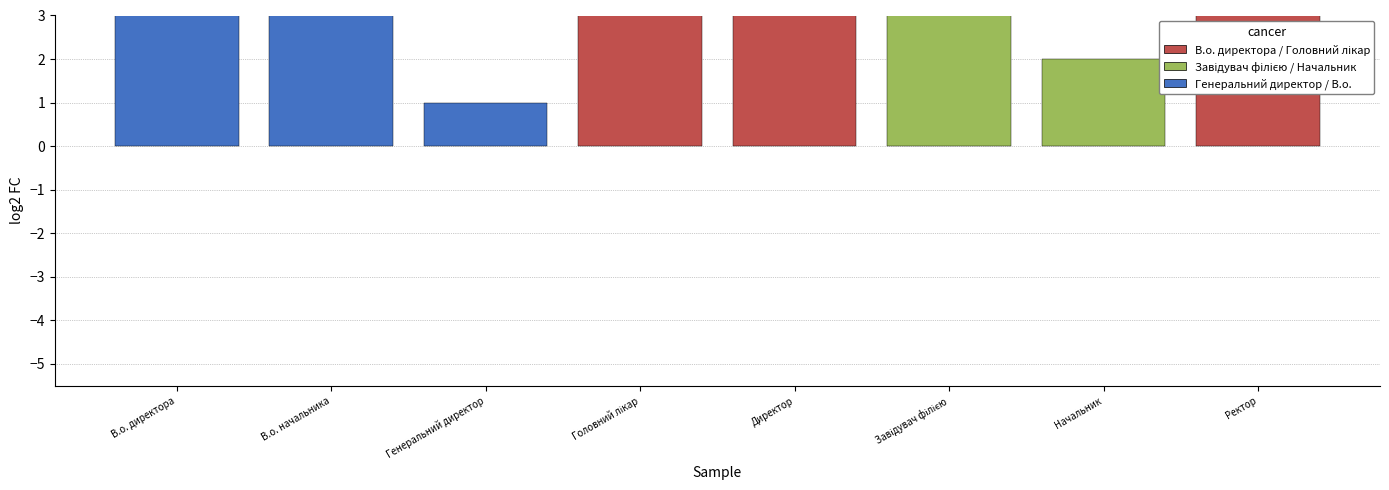

Reading left to right, transcribe all the data shown in this chart.

6	5	1	3	7	8	2	4